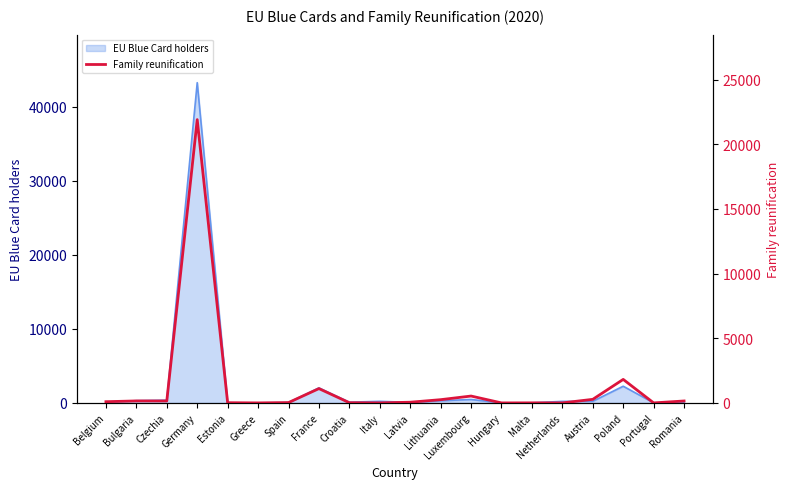

The value at Belgium is 93. True or false?

True